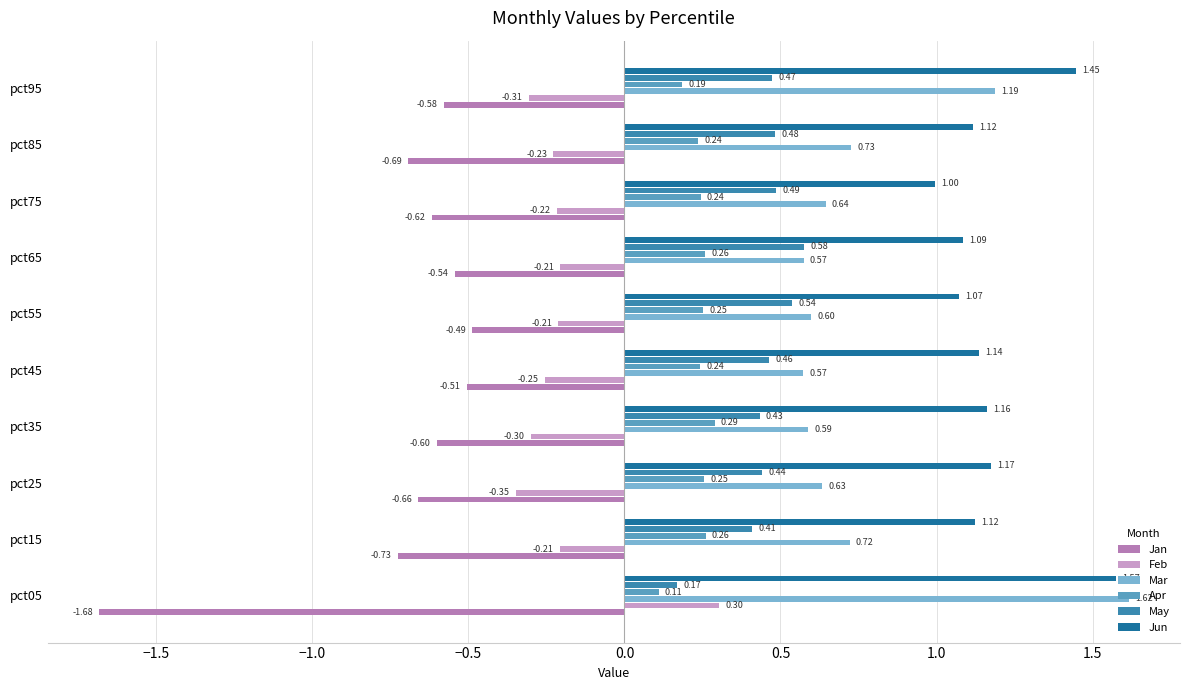

What is the difference between the maximum and second lowest values in the Feb series?

0.6